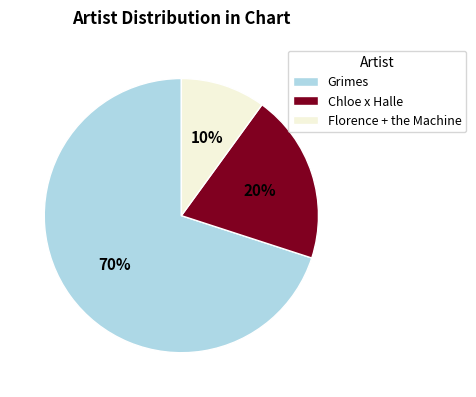

Is the sum of Chloe x Halle and Florence + the Machine greater than half?

No